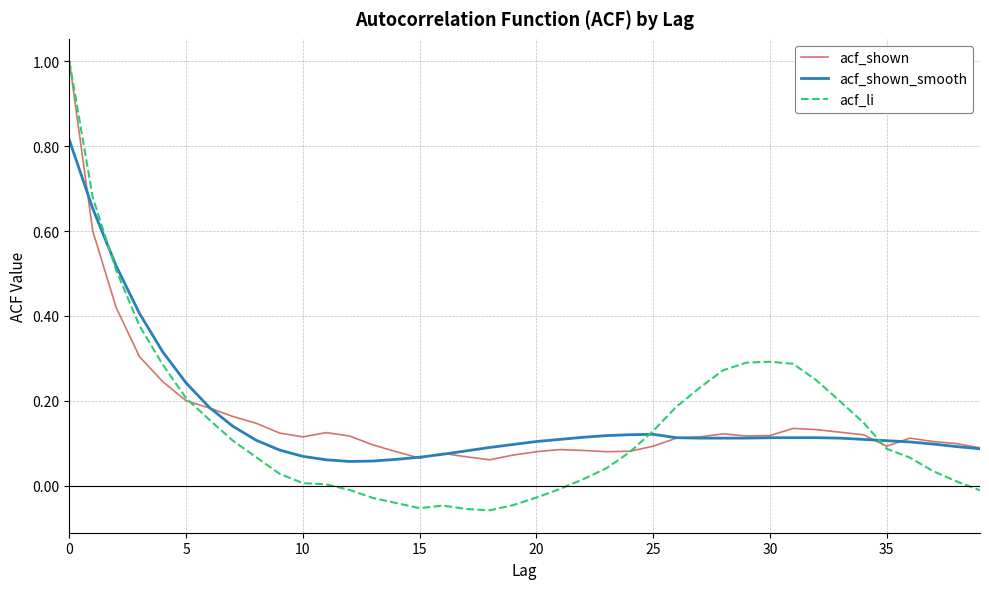

What is the sum of all acf_shown_smooth values?

6.4